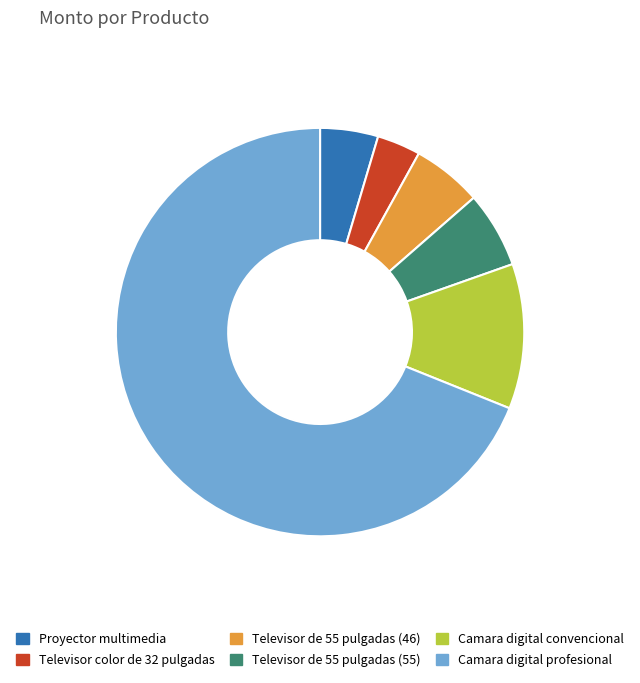

Do Televisor de 55 pulgadas (55) and Proyector multimedia together represent more than half of the pie?

No